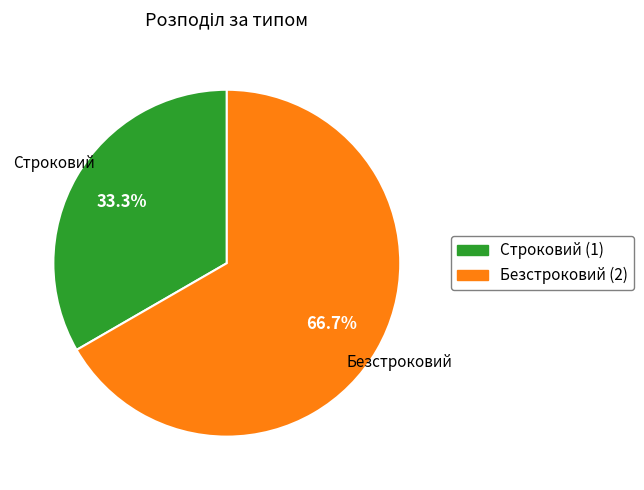

Is the sum of Безстроковий and Строковий greater than half?

Yes